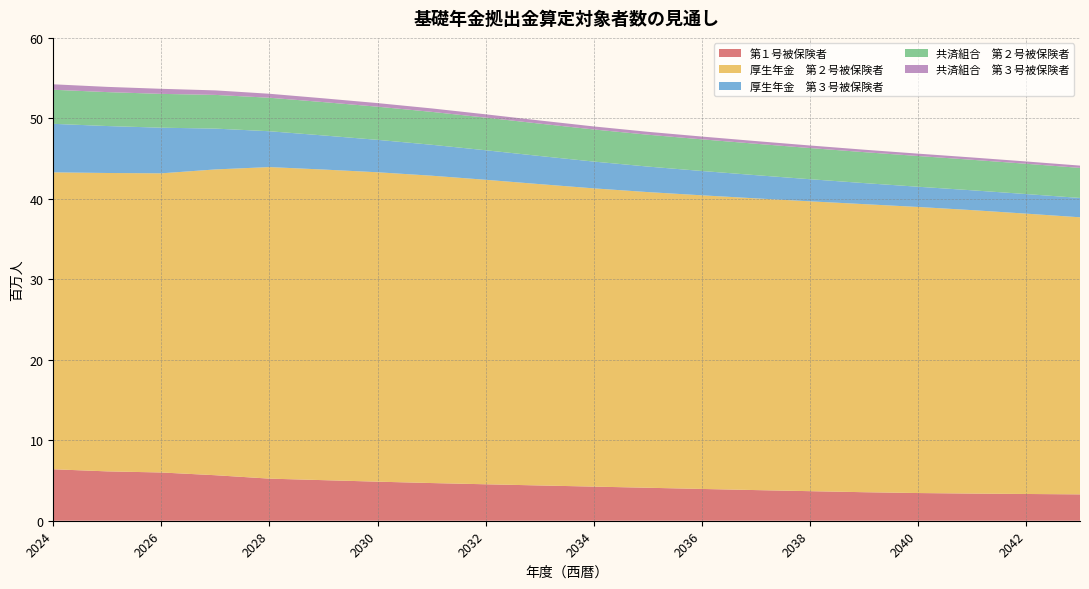

Reading left to right, what are all the values shown in this chart?

第１号被保険者: 6.4	6.1	6.0	5.7	5.2	5.0	4.9	4.7	4.5	4.4	4.2	4.1	4.0	3.8	3.7	3.5	3.4	3.4	3.3	3.3
厚生年金　第２号被保険者: 36.9	37.1	37.2	38.0	38.7	38.6	38.4	38.2	37.8	37.4	37.1	36.7	36.5	36.3	36.0	35.8	35.6	35.2	34.8	34.4
厚生年金　第３号被保険者: 6.0	5.8	5.7	5.1	4.5	4.2	4.0	3.8	3.7	3.5	3.3	3.2	3.0	2.9	2.7	2.6	2.5	2.5	2.4	2.4
共済組合　第２号被保険者: 4.2	4.2	4.2	4.2	4.2	4.1	4.1	4.1	4.1	4.0	4.0	4.0	3.9	3.9	3.9	3.8	3.8	3.8	3.8	3.7
共済組合　第３号被保険者: 0.7	0.6	0.6	0.6	0.5	0.5	0.4	0.4	0.4	0.4	0.4	0.4	0.3	0.3	0.3	0.3	0.3	0.3	0.3	0.3